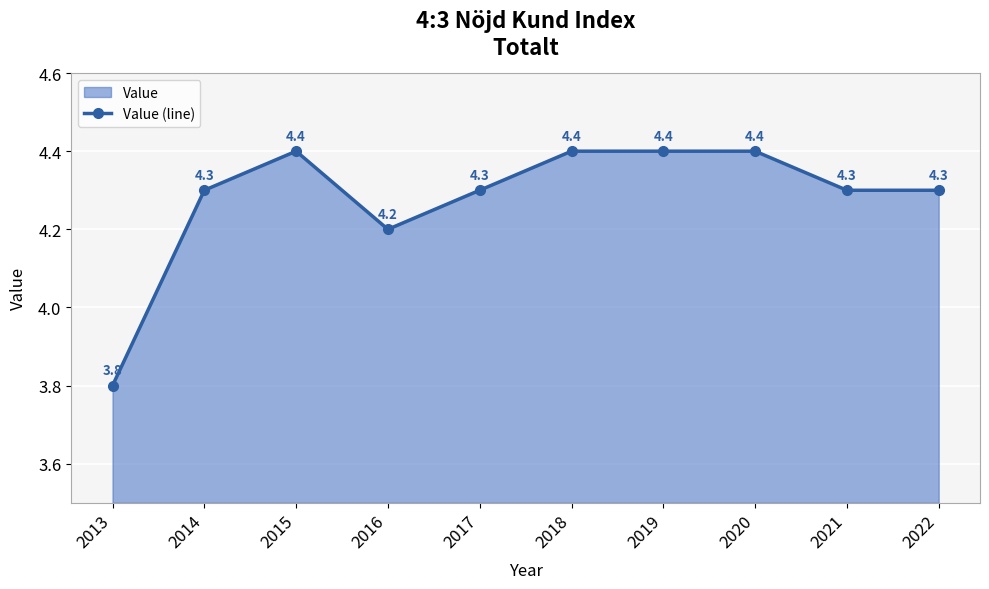

The chart shows a value of 1.3 at 2017. True or false?

False